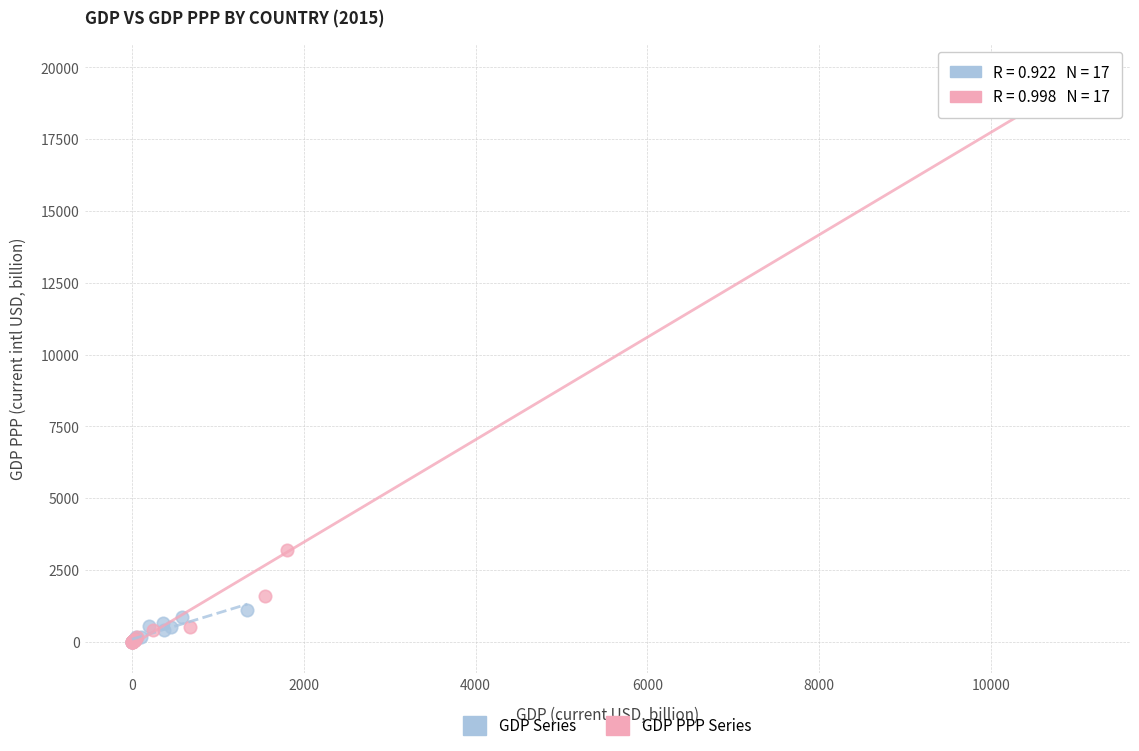

Which series has the widest spread of Y values?

GDP PPP Series